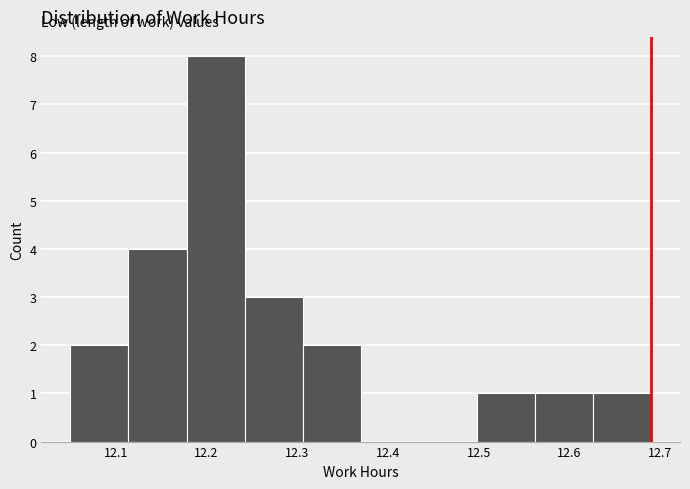

Which range on the x-axis has the tallest bar?

12.178 to 12.242